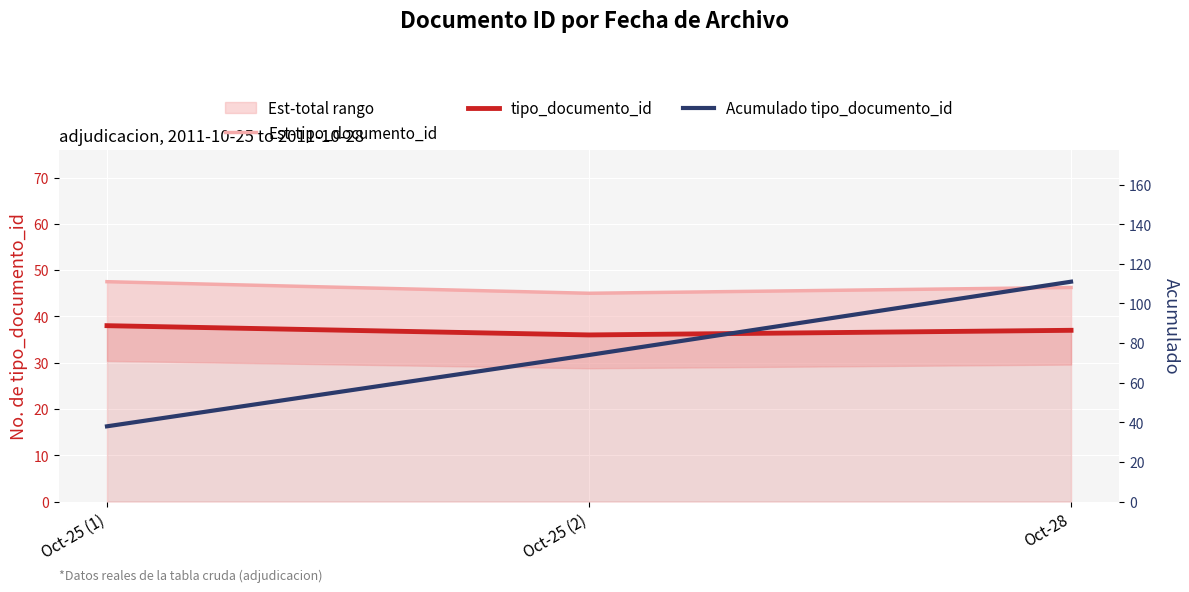

What position from the left is Oct-25 (1)?

1